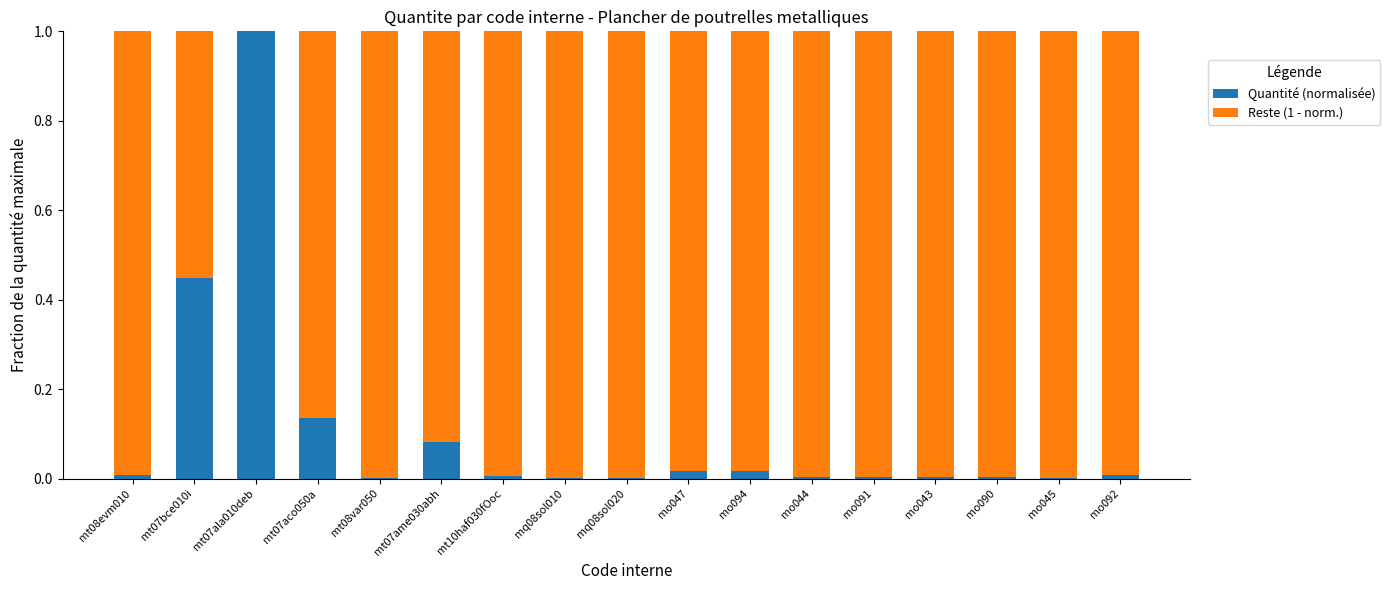

At which label does Quantité (normalisée) reach its peak?

mt07ala010deb